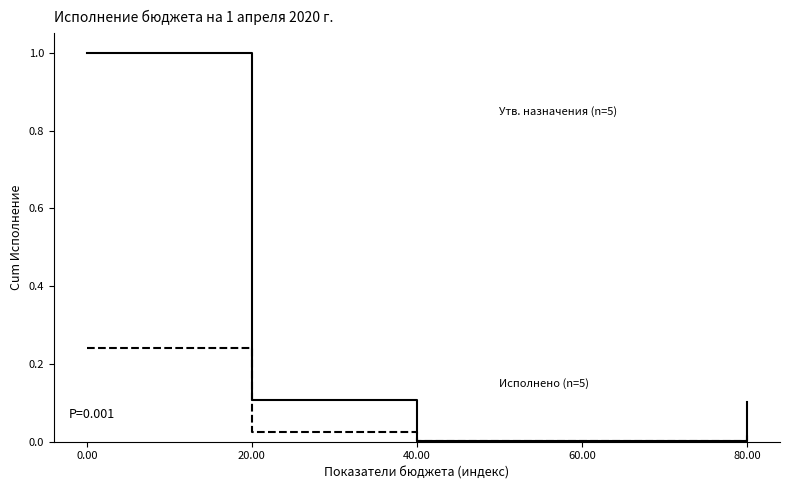

What is the maximum value shown in the chart?

1.0